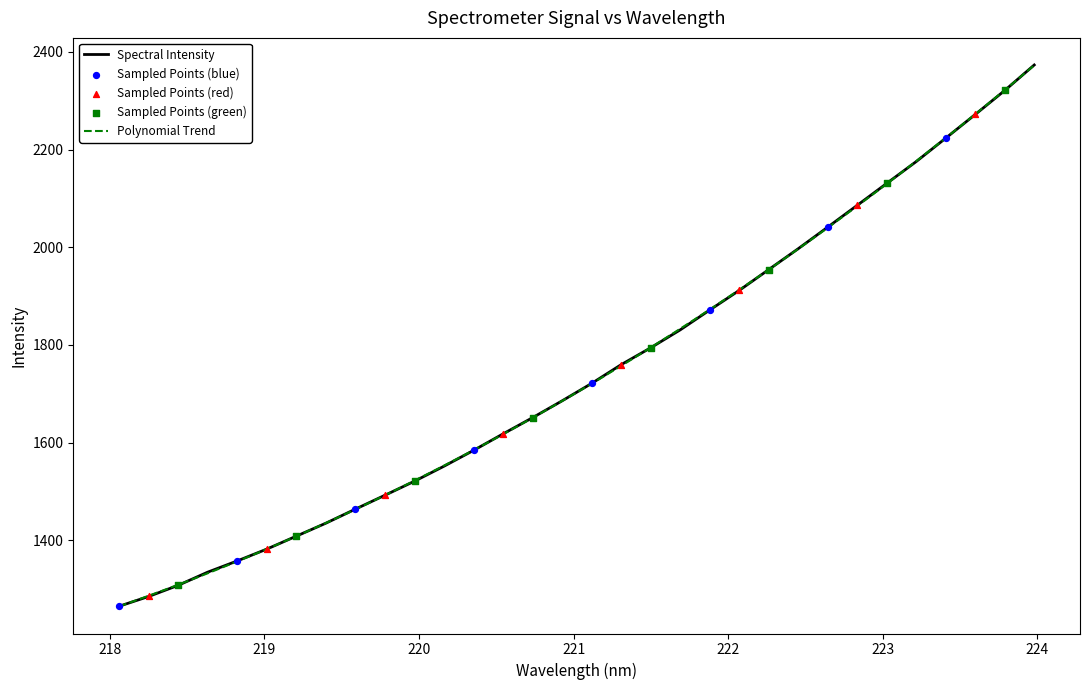

Between 223.7895 and 218.6332, which is larger?

223.7895